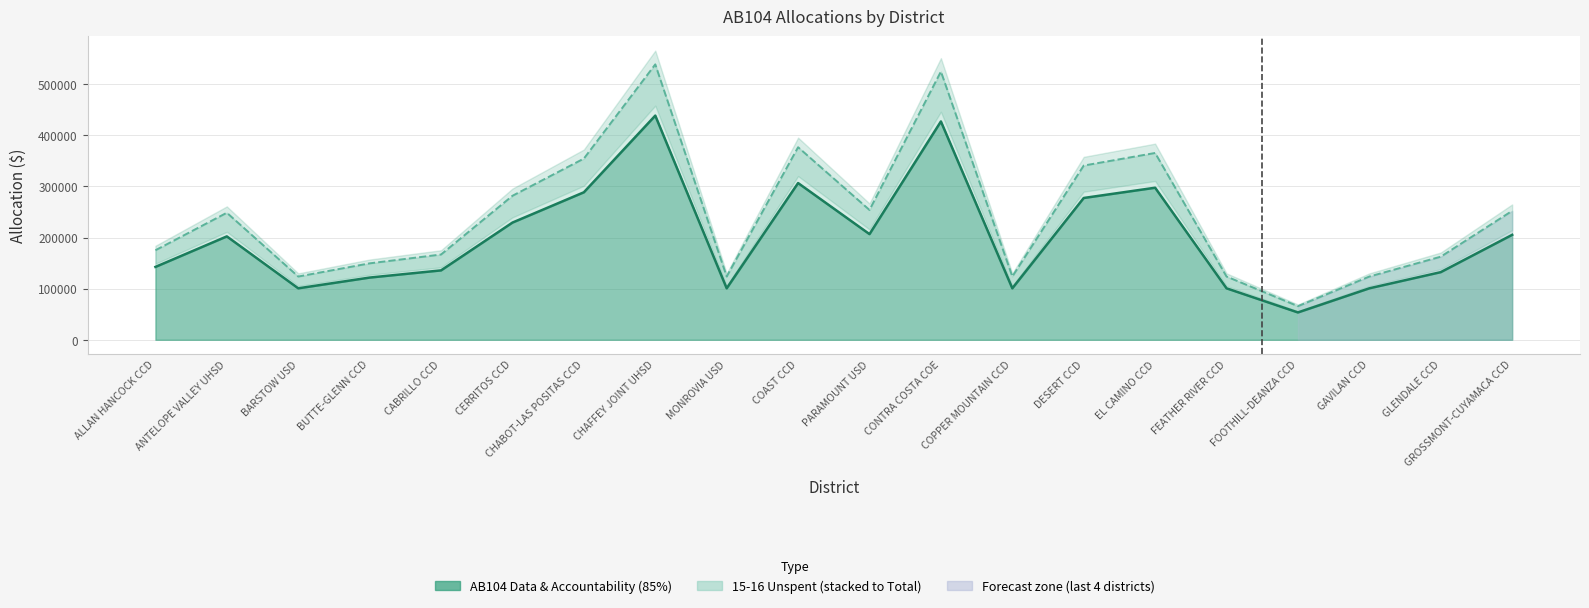

How many data points does each series have?

20